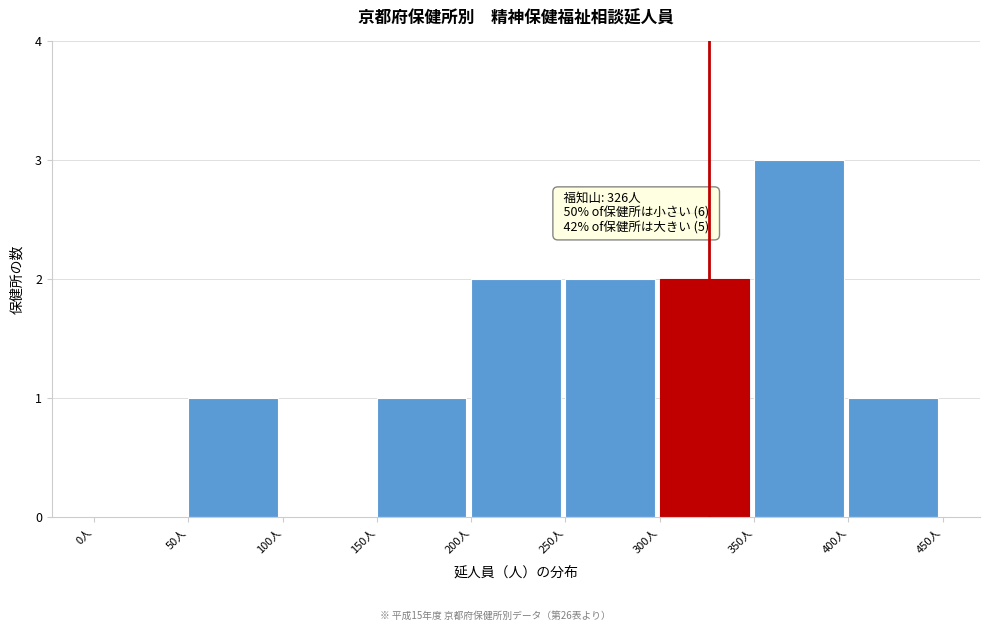

Over which range of the x-axis is the bar tallest?

350 to 400